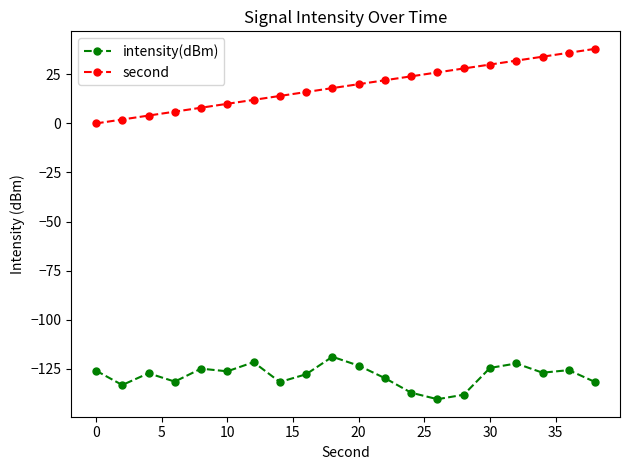

Is this an area chart (filled region under the line)?

No